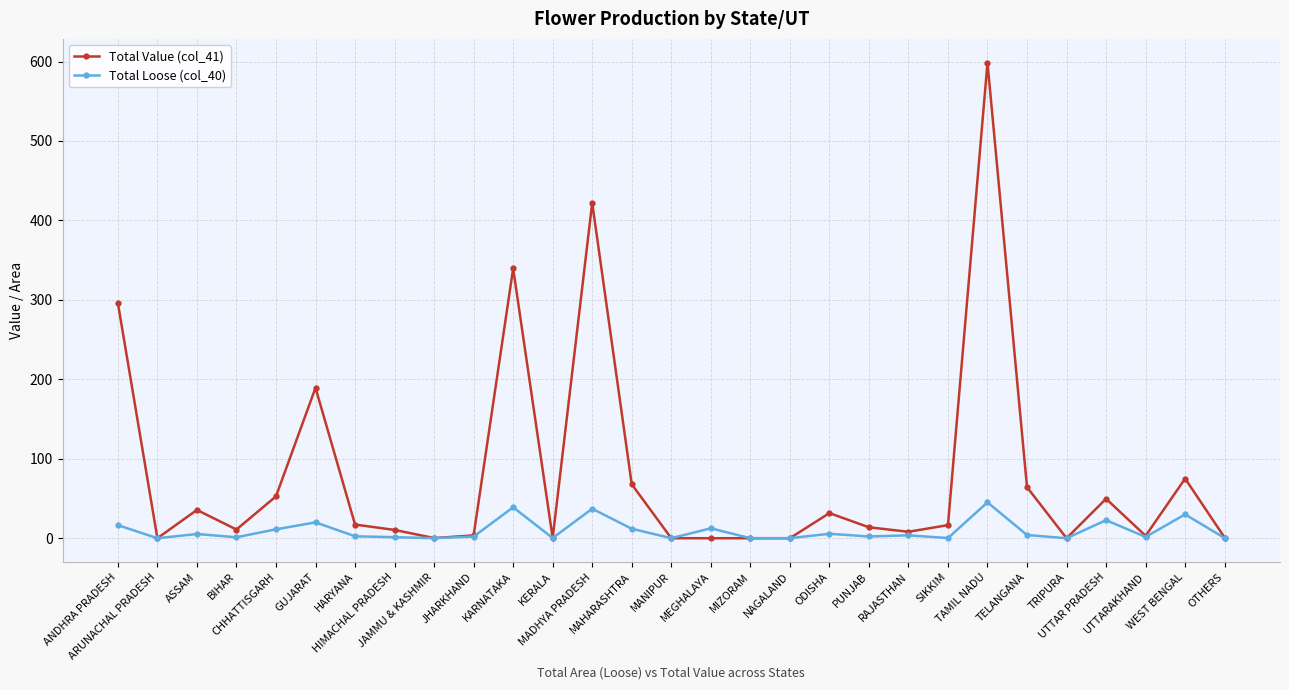

What is the approximate value of Total Value (col_41) at KERALA?

0.2